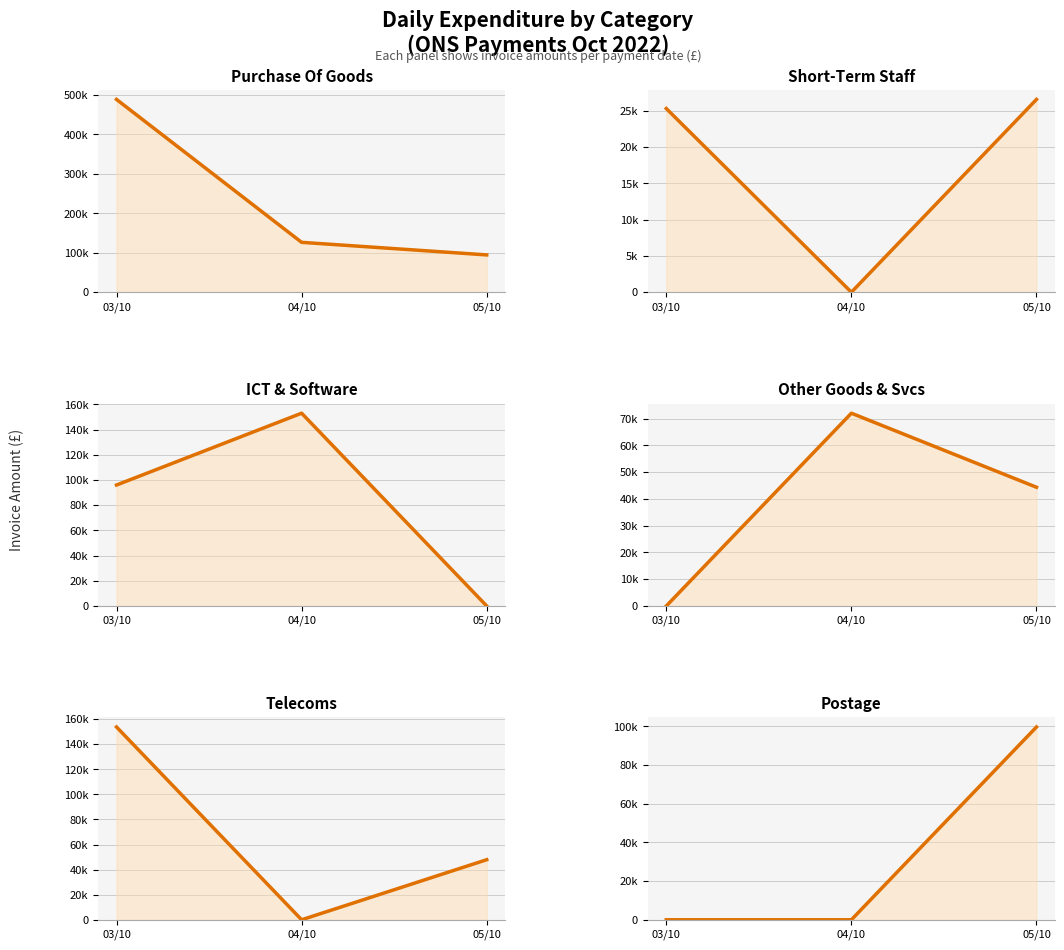

What is the sum of the ICT & Software (trend) values at 05/10 and 04/10?

152988.0